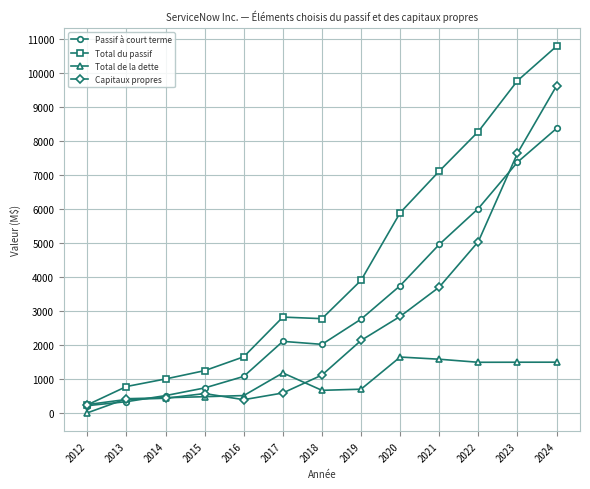

How many values in the Total de la dette series are below 695?

6